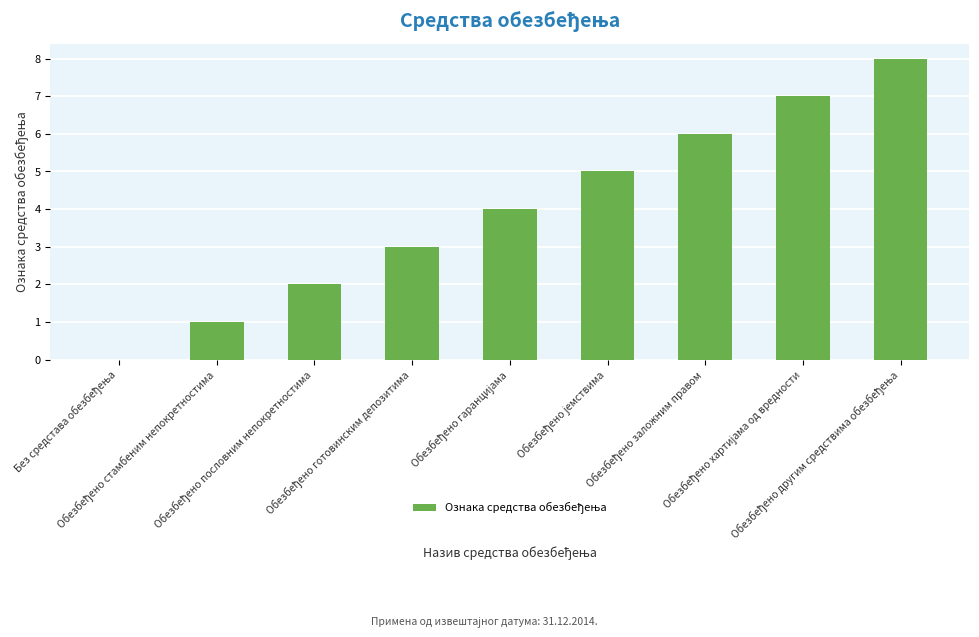

What is the sum of all values?

36